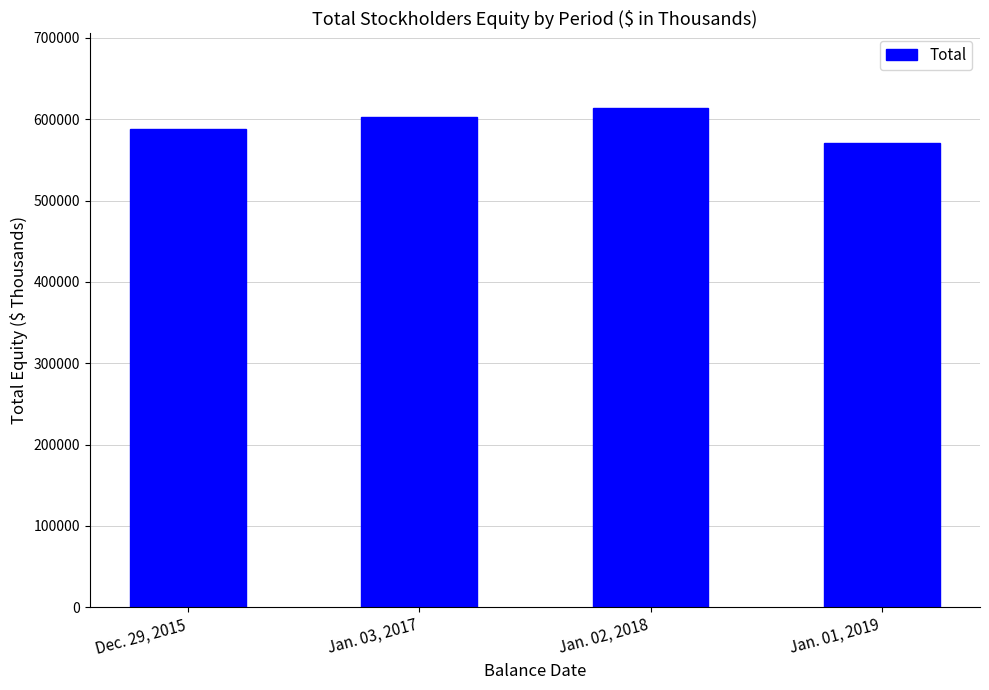

Which category has the lowest value across all series?

Jan. 01, 2019